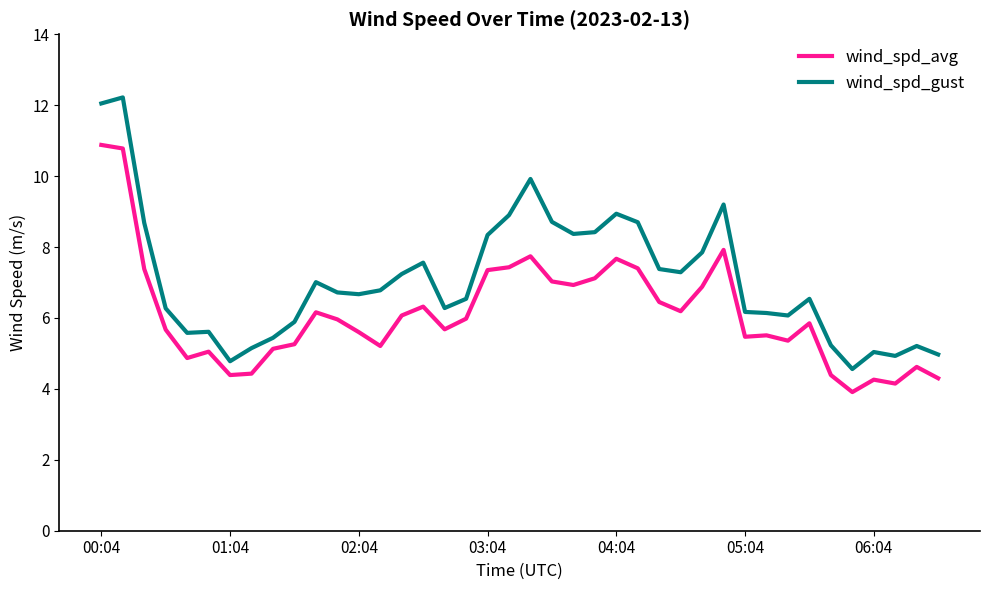

Which series has the largest total across all categories?

wind_spd_gust